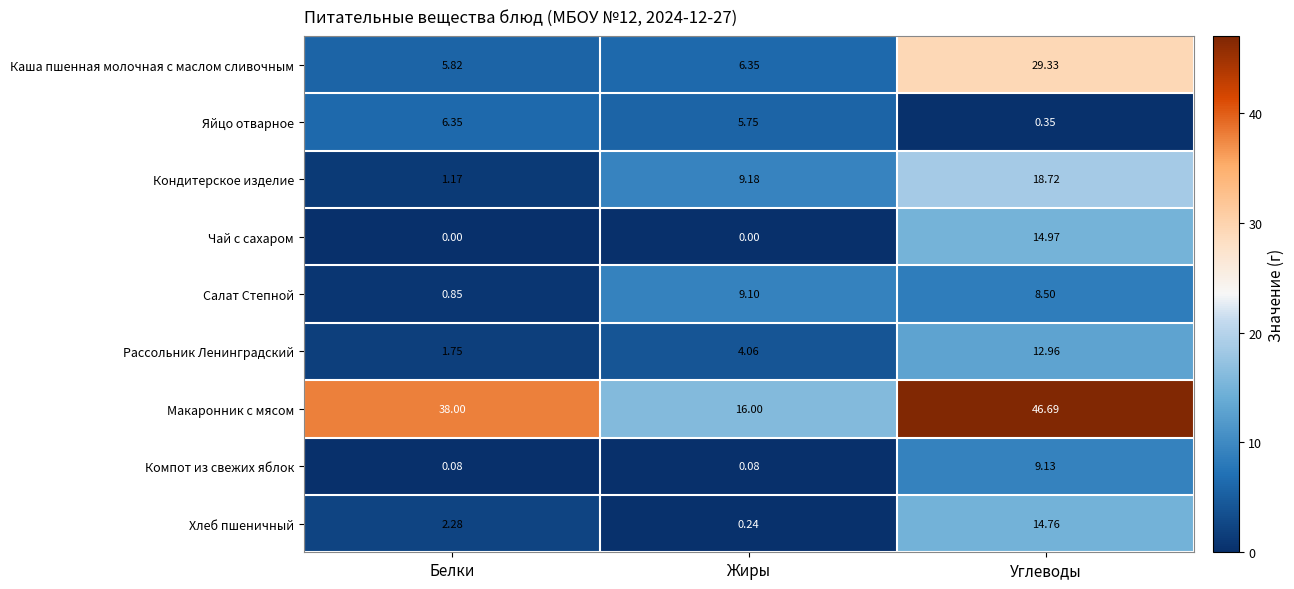

Where is Рассольник Ленинградский nearest to the value 7?

Жиры